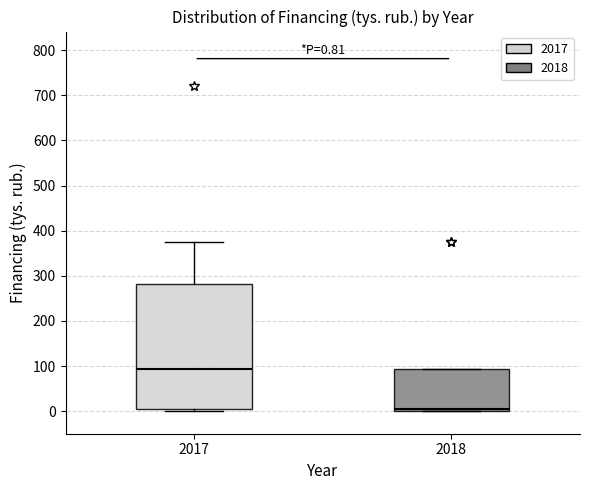

Which box's median line is the lowest?

2018